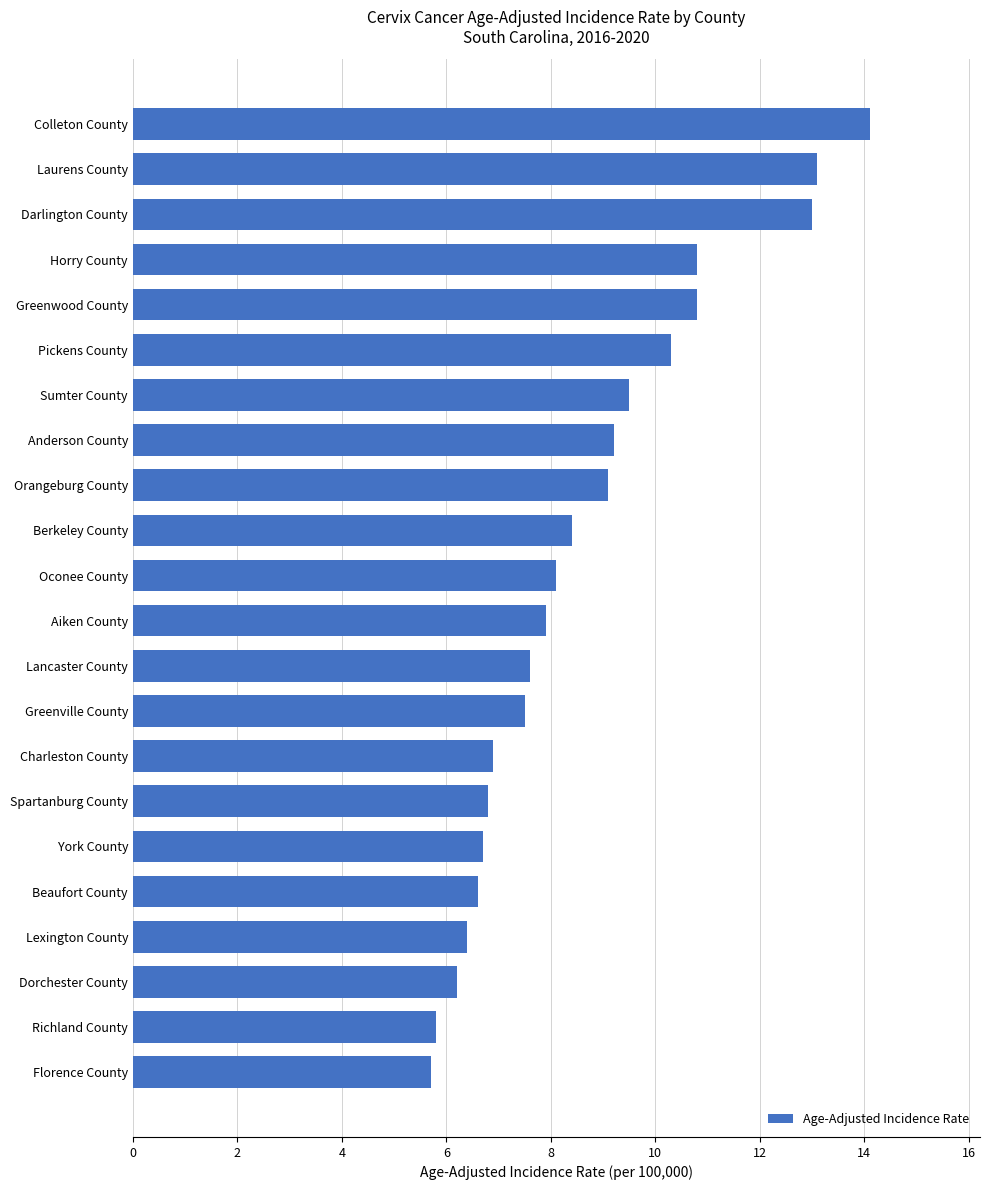

What is the difference between the maximum and second lowest values?

8.3